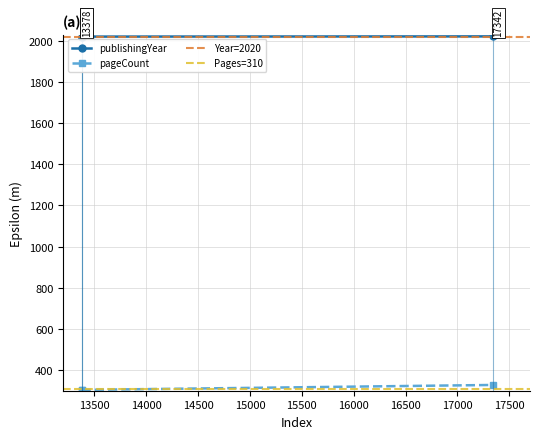

Is this an area chart (filled region under the line)?

No